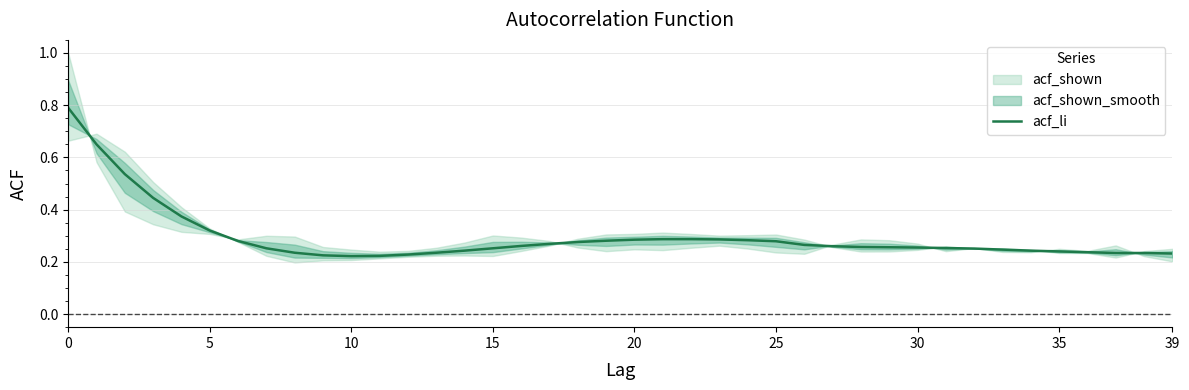

True or false: acf_li has a value of 0.1 at 39.

False